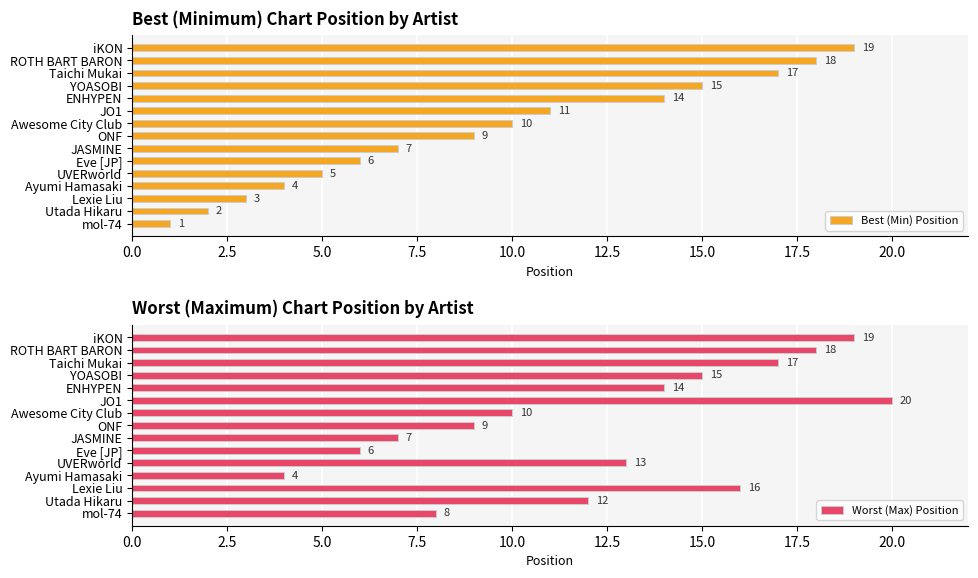

At how many categories does at least one series exceed 5?

14